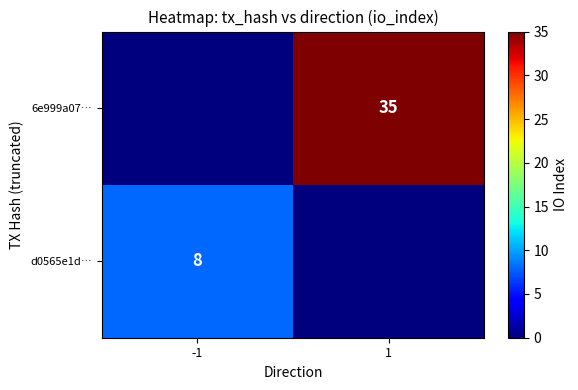

Is it true that 6e999a07… equals 9 at 1?

False